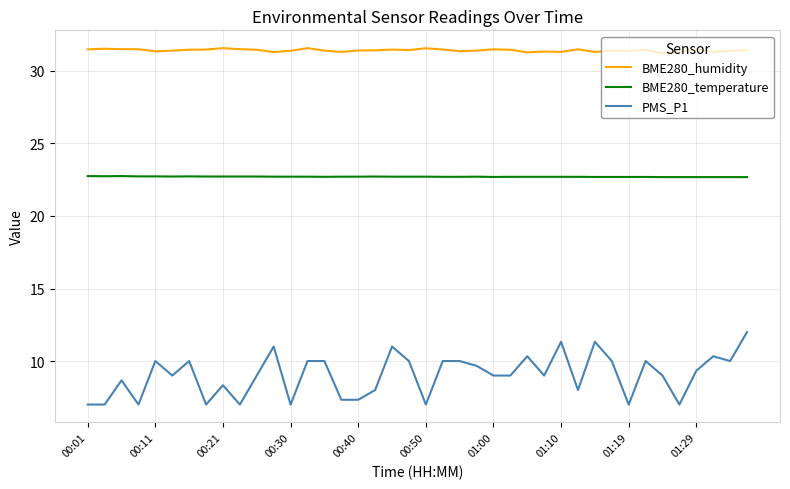

What is the average value of the BME280_temperature series?

22.7